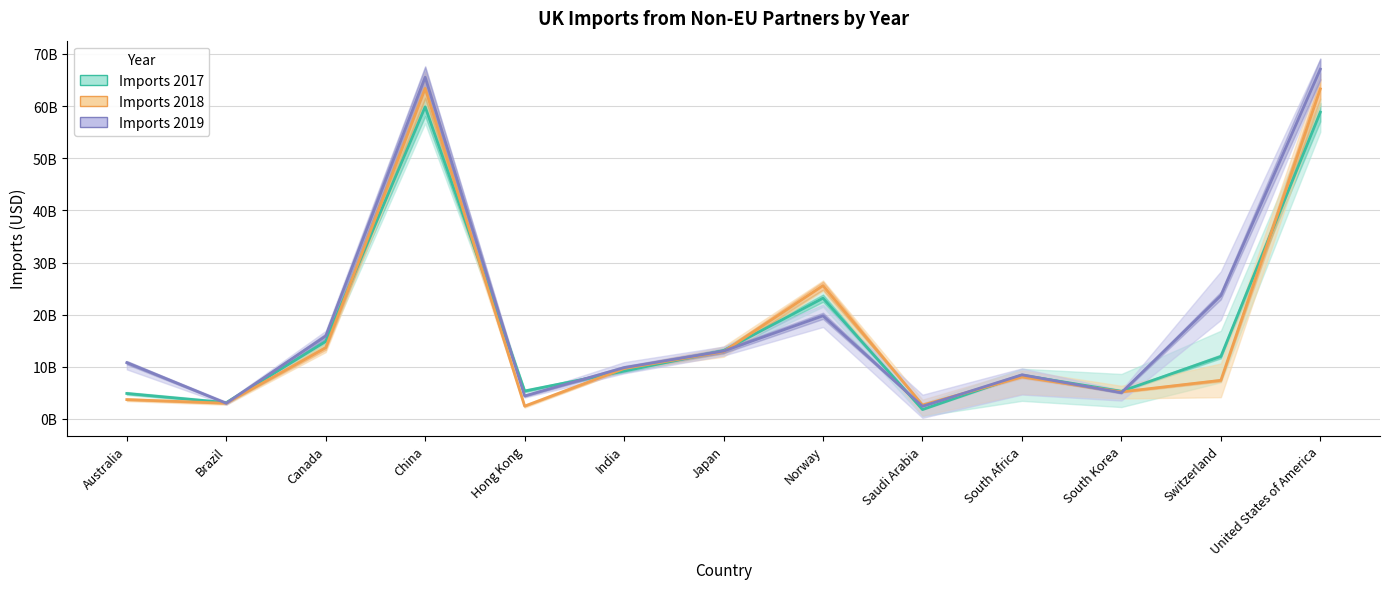

What is the value of the Imports 2017 point at the 5th from the left?

5.4